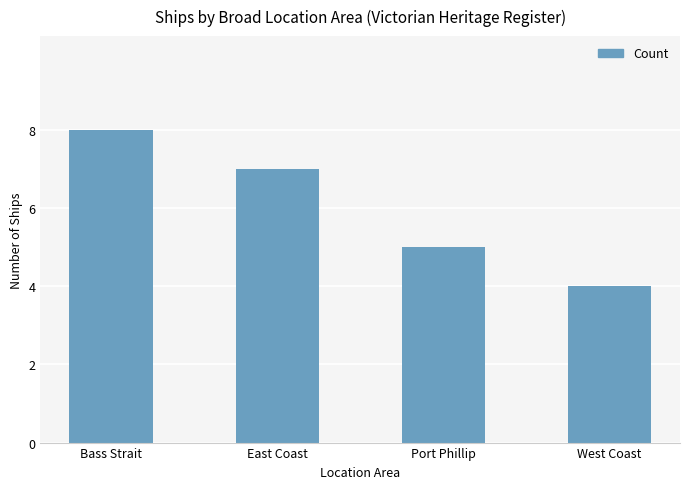

Reading right to left, list all the values displayed in this chart.

4	5	7	8